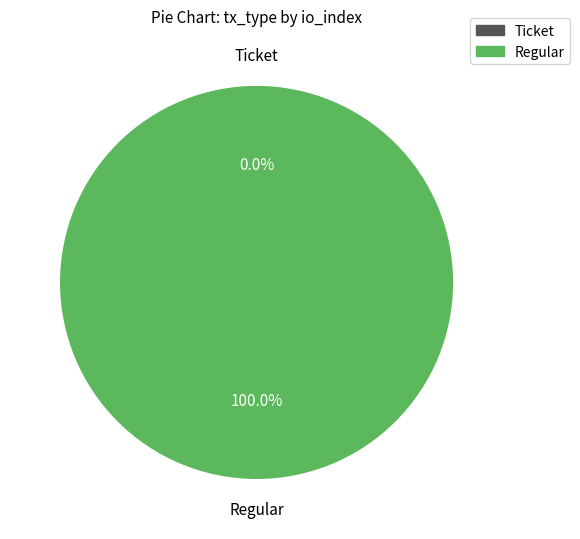

Is there any slice that represents more than half of the pie?

Yes